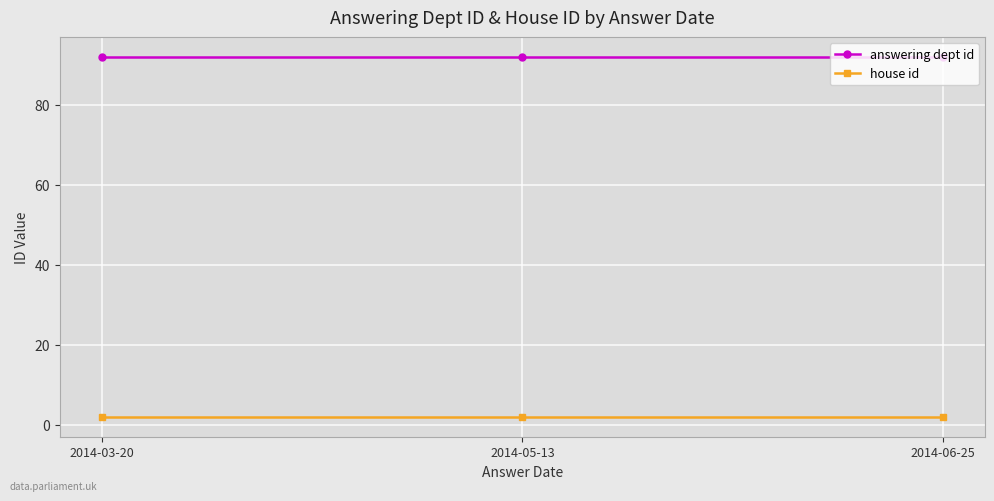

What is the sum of all house id values?

6